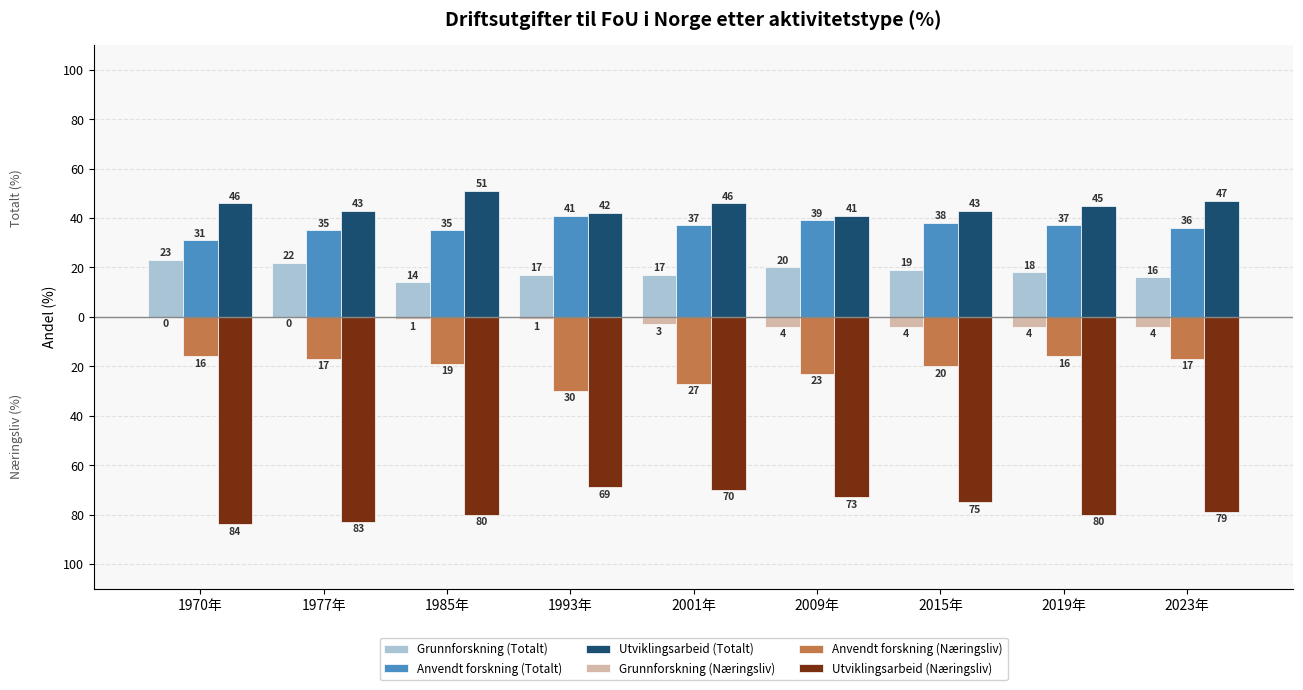

What value does the Grunnforskning (Næringsliv) series have at 2023年?

-4